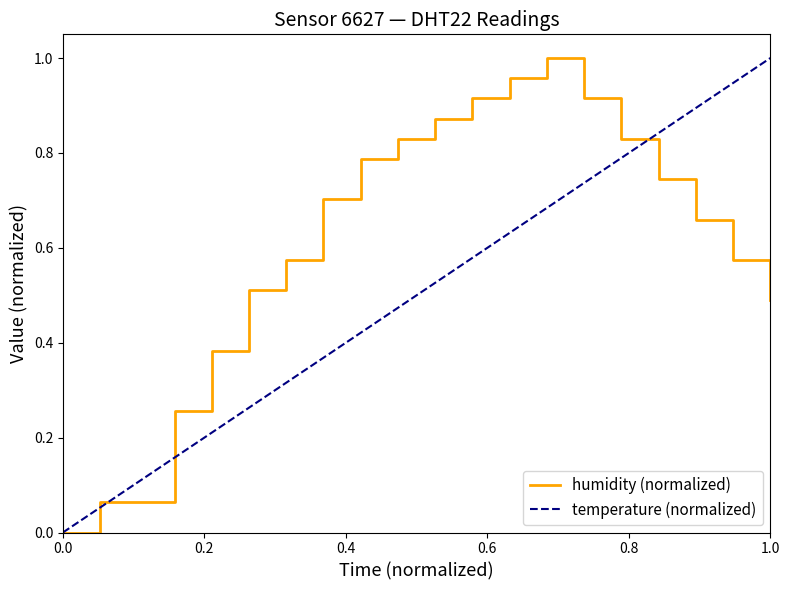

True or false: there are more than 2 points higher than both neighbors.

False